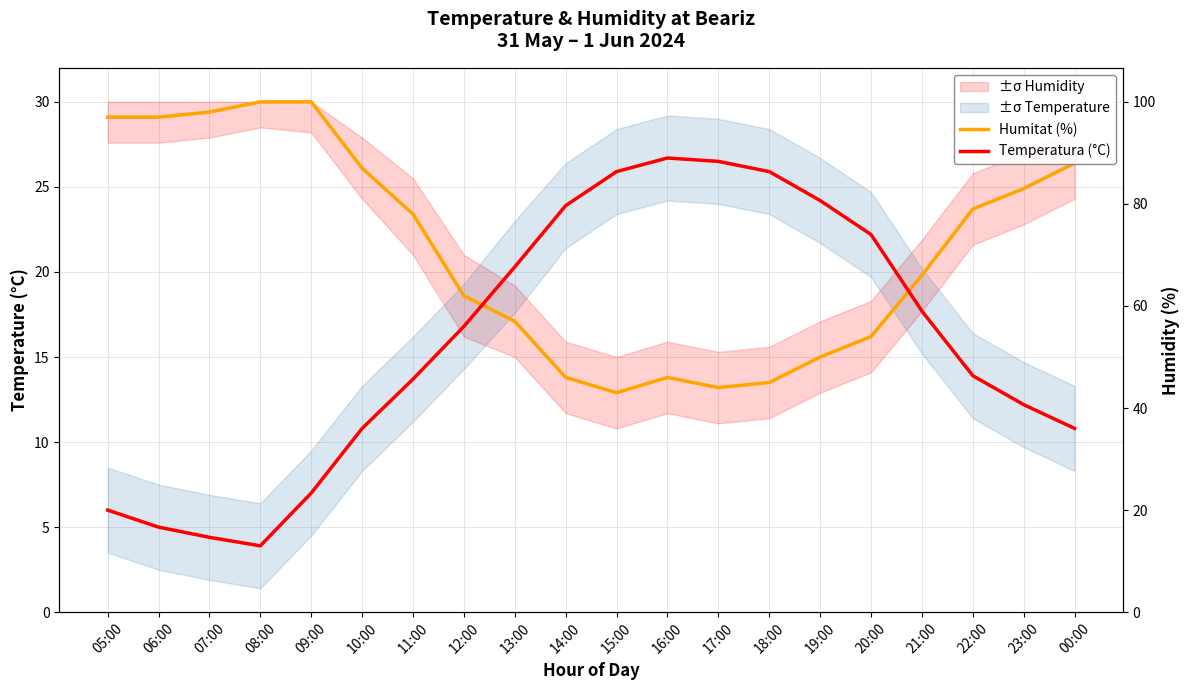

In Humitat (%), how many points are lower than both neighbors (excluding endpoints)?

2